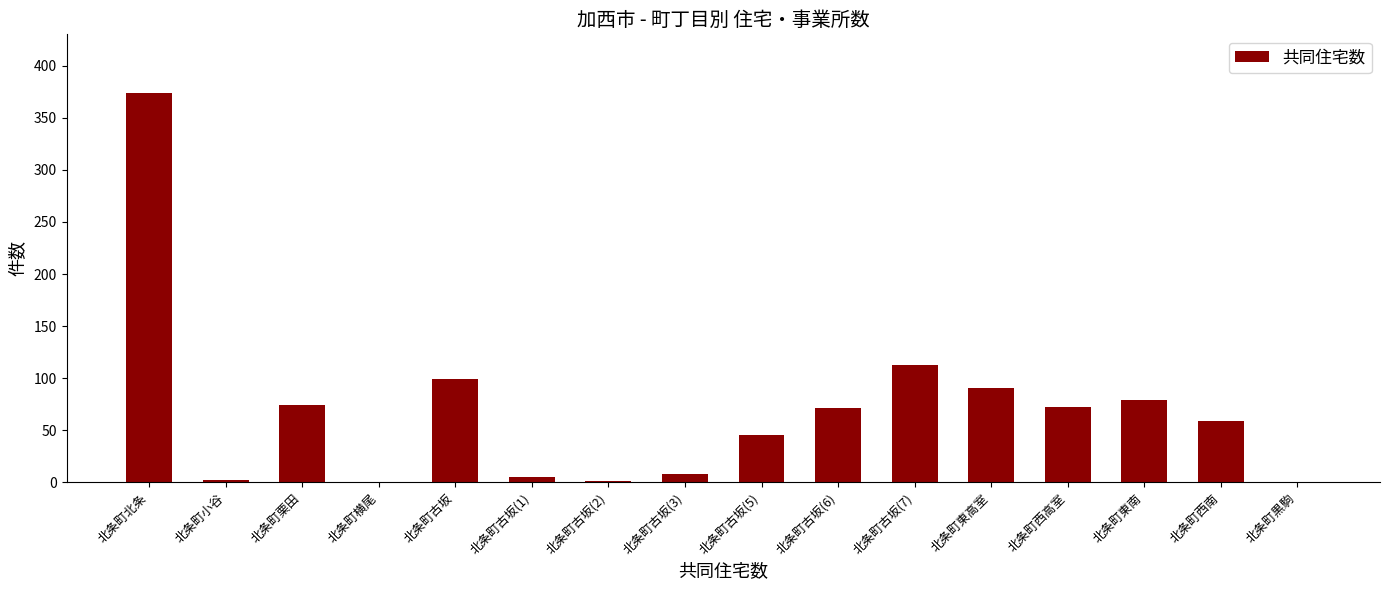

What is the greatest value displayed?

374